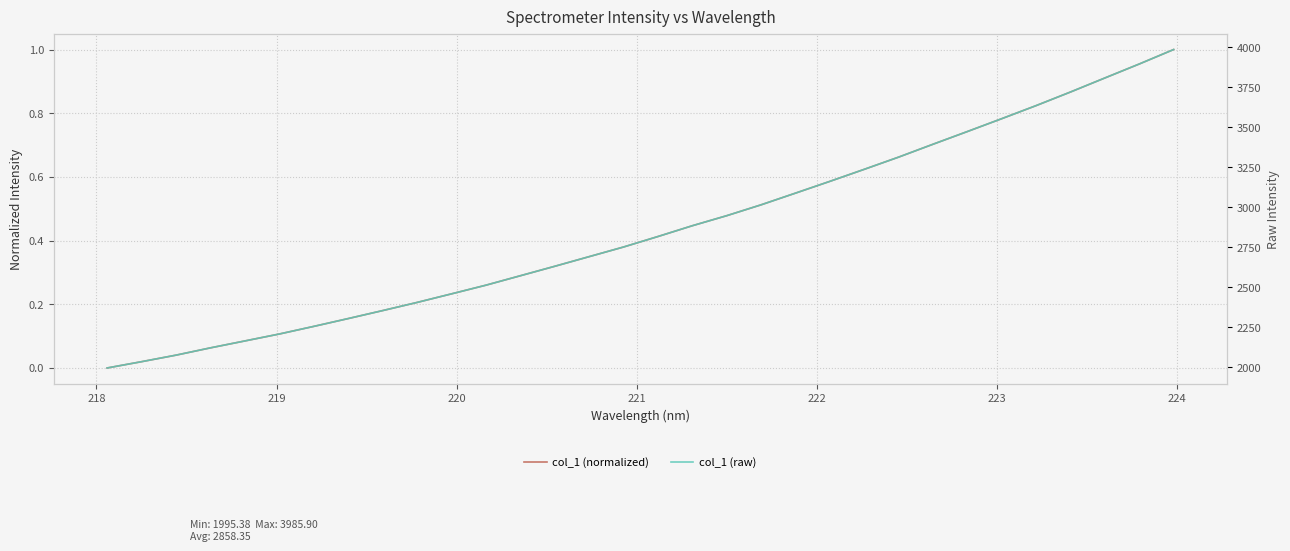

Which series has the largest total across all categories?

col_1 (raw)